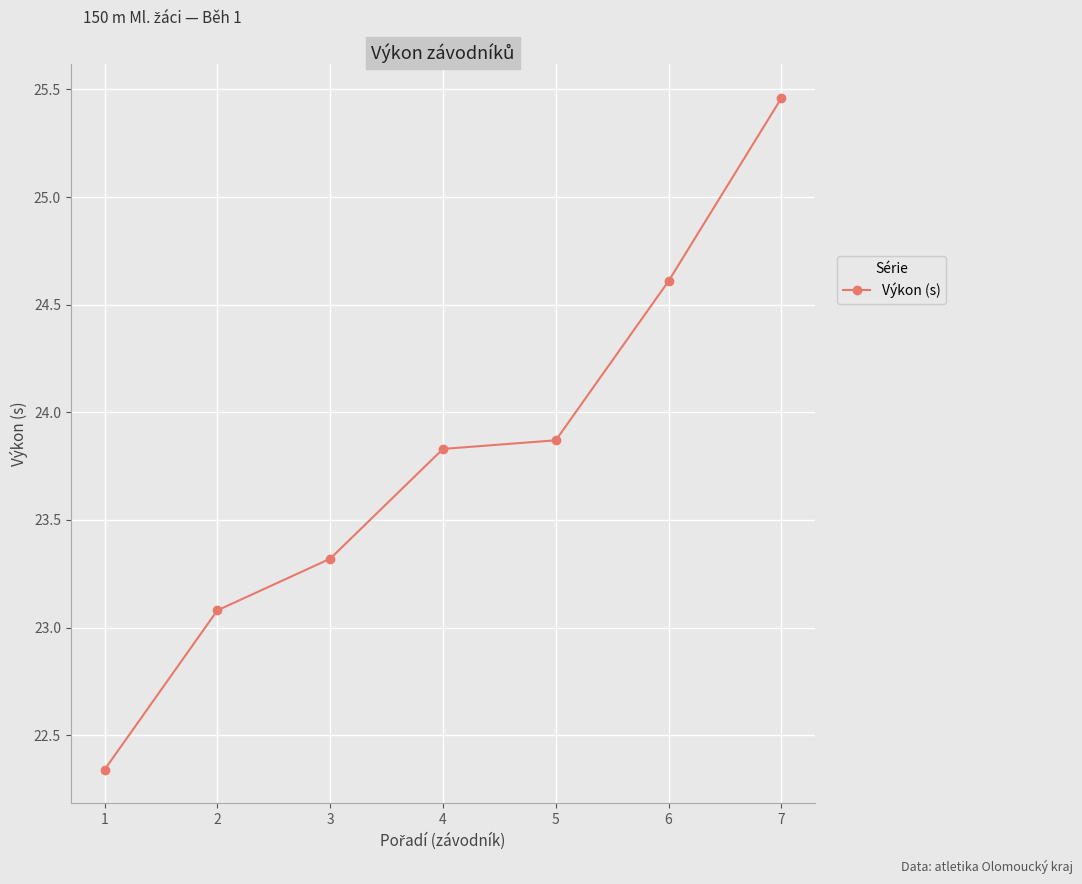

How many data points does each series have?

7